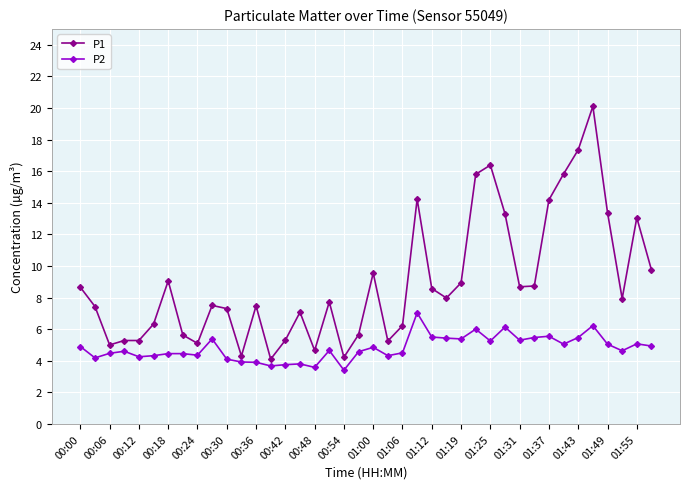

Which series has the largest total across all categories?

P1